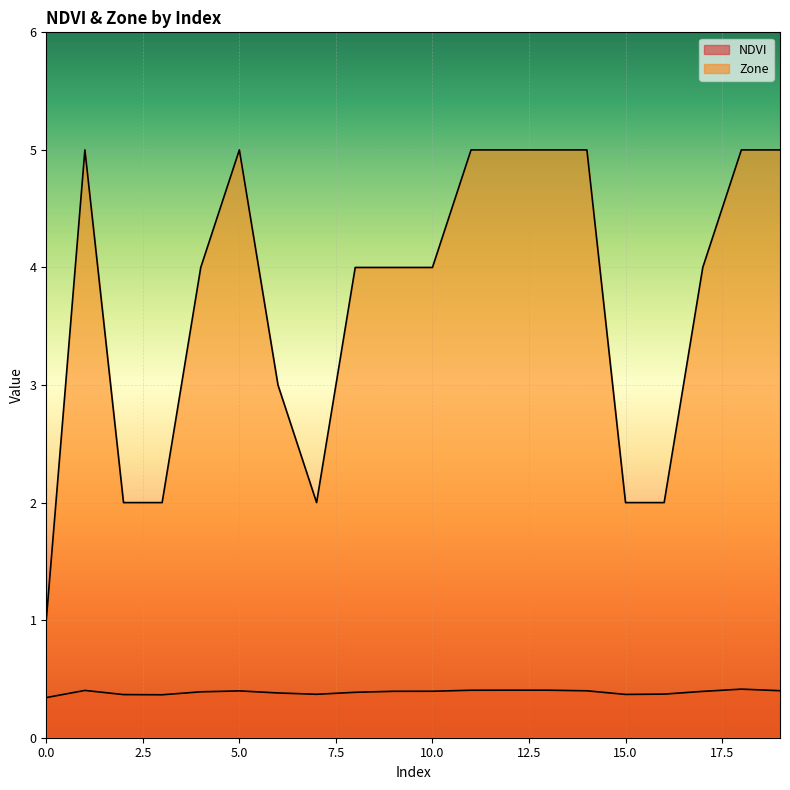

Between 6 and 16, which is larger?

6